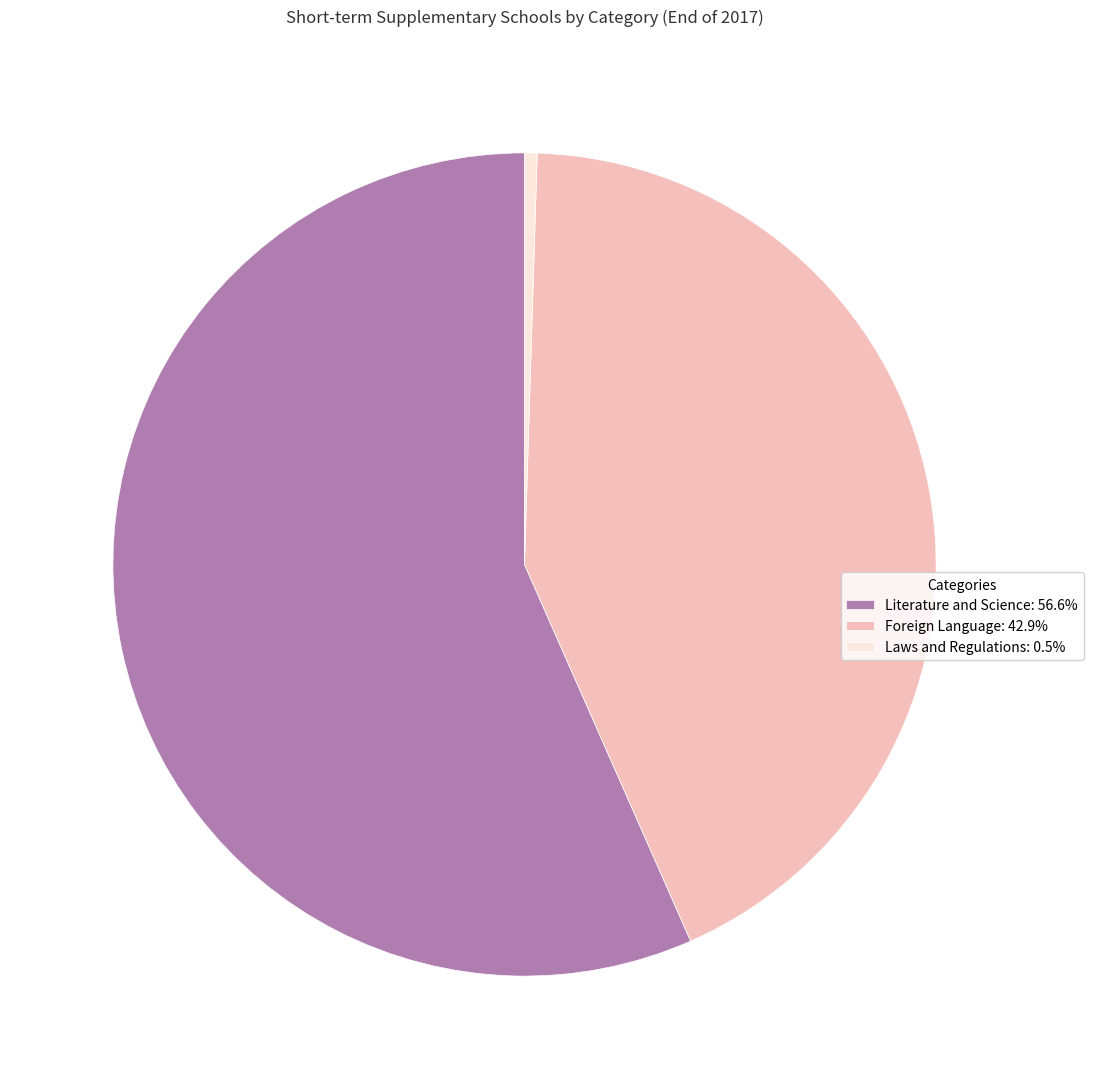

Do Literature and Science: 56.6% and Laws and Regulations: 0.5% together represent more than half of the pie?

Yes